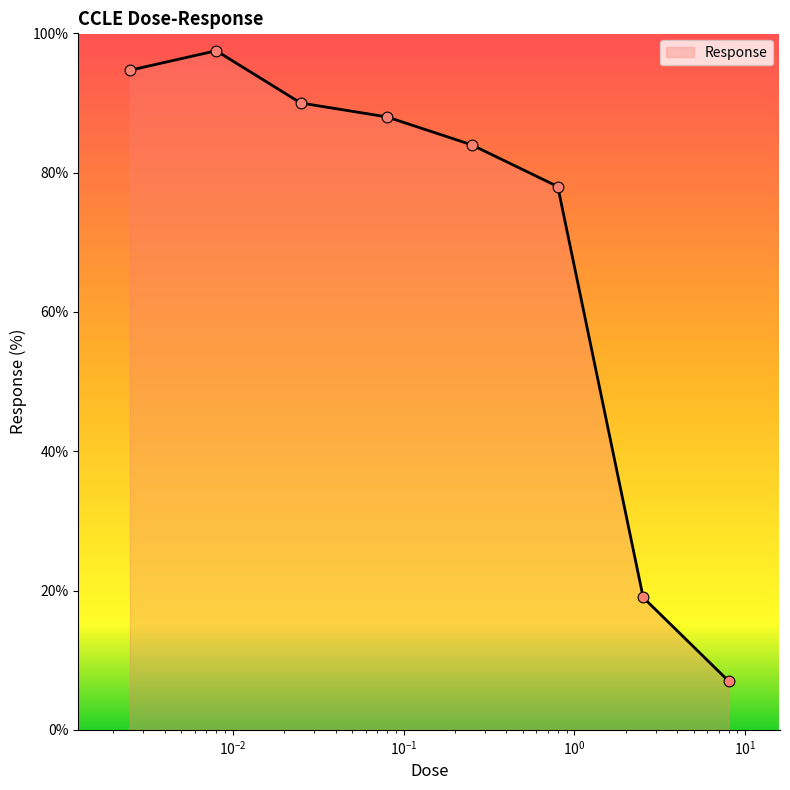

What is the greatest value displayed?

97.5